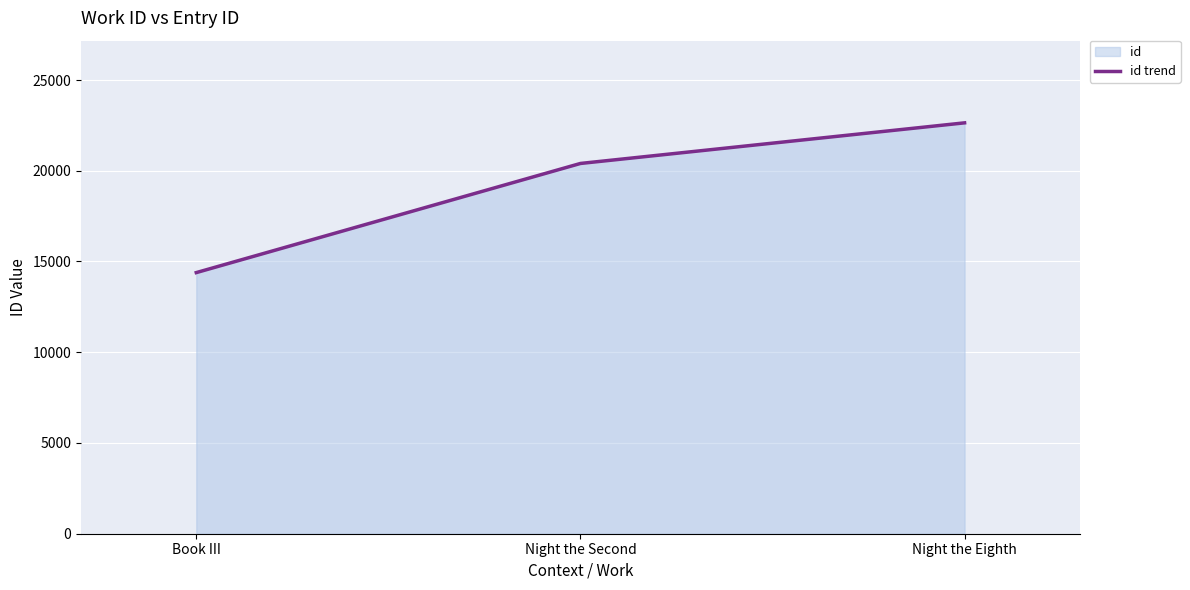

What is the difference between the maximum and minimum values?

8252